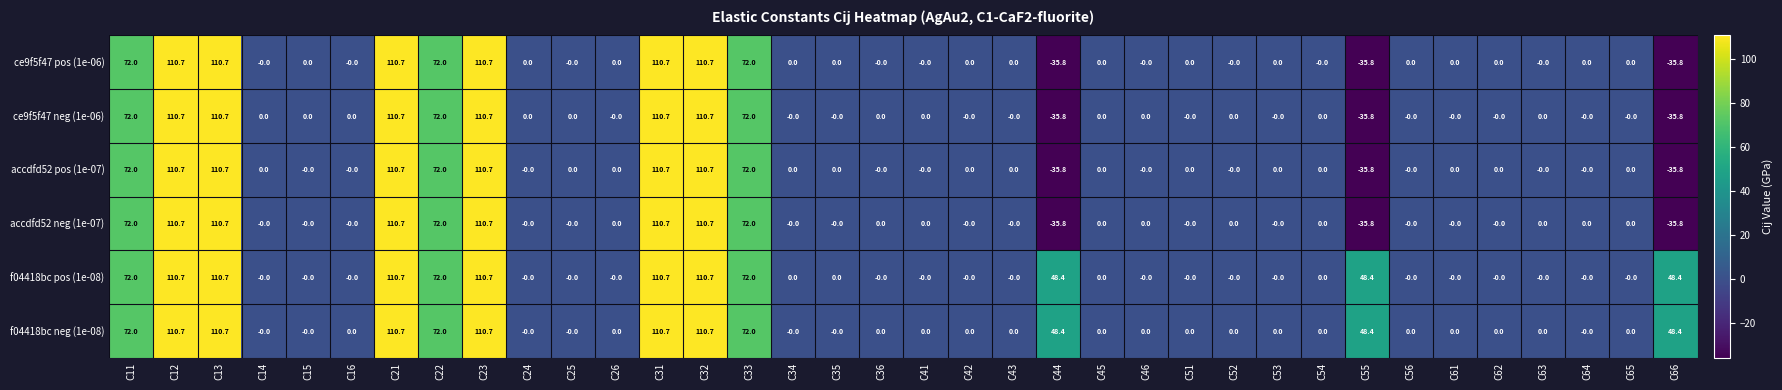

The ce9f5f47 pos (1e-06) series shows -101.3 at C14. True or false?

False